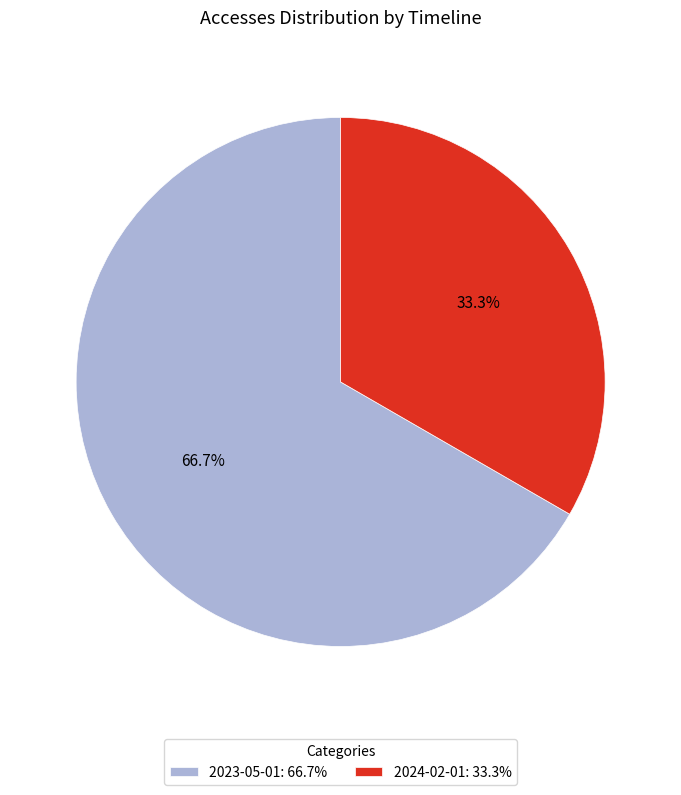

What is the smallest slice in the pie chart?

2024-02-01